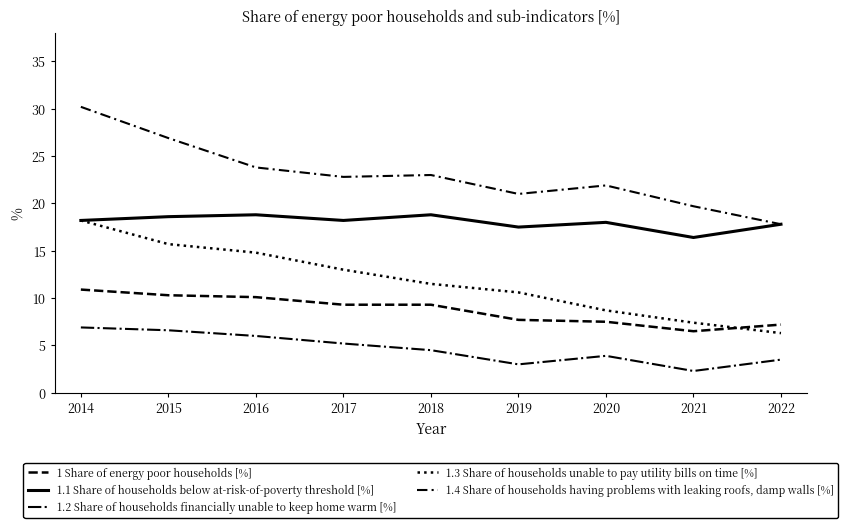

True or false: 1.1 Share of households below at-risk-of-poverty threshold [%] and 1.2 Share of households financially unable to keep home warm [%] intersect in this chart.

False